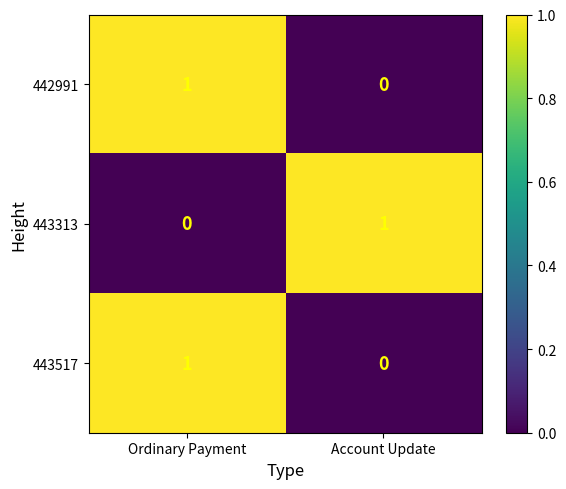

Reading left to right, list all the values displayed in this chart.

442991: 1	0
443313: 0	1
443517: 1	0